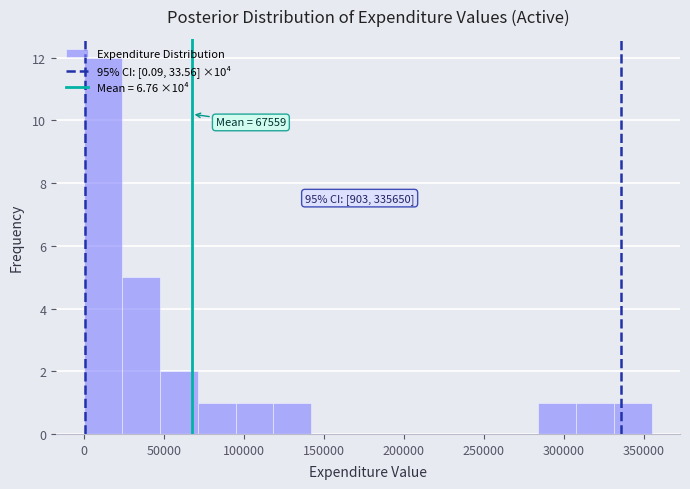

Over which range of the x-axis is the bar tallest?

0 to 25000